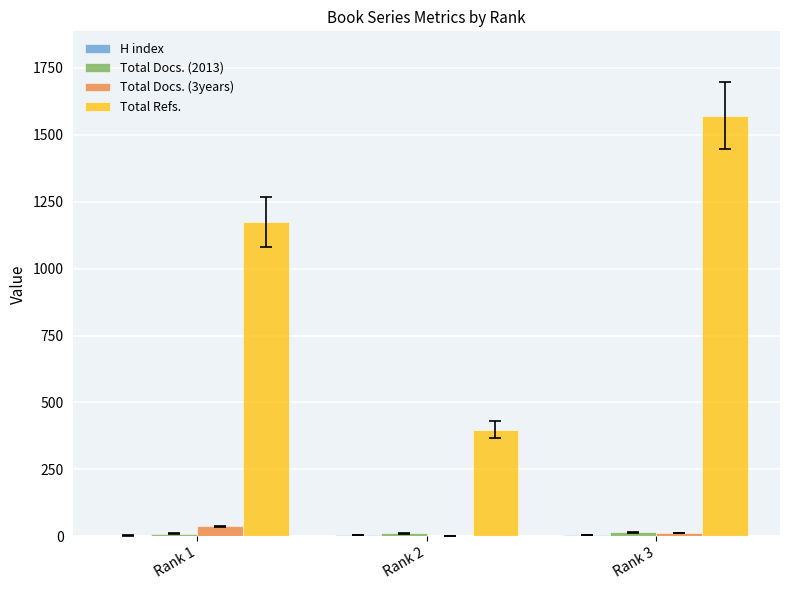

How many data points does each series have?

3